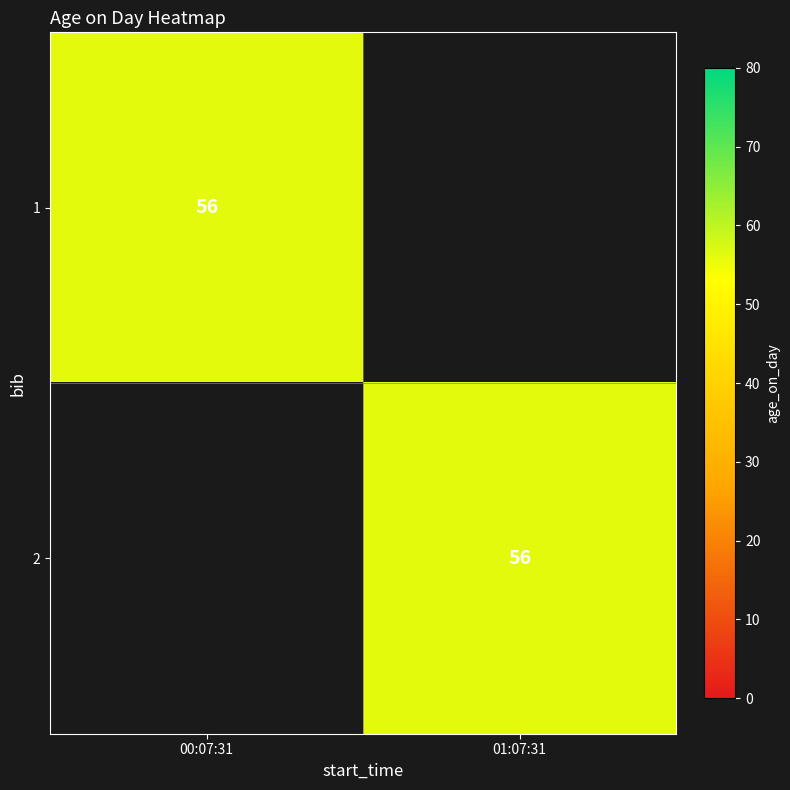

The value of 1 at 00:07:31 is 56. True or false?

True